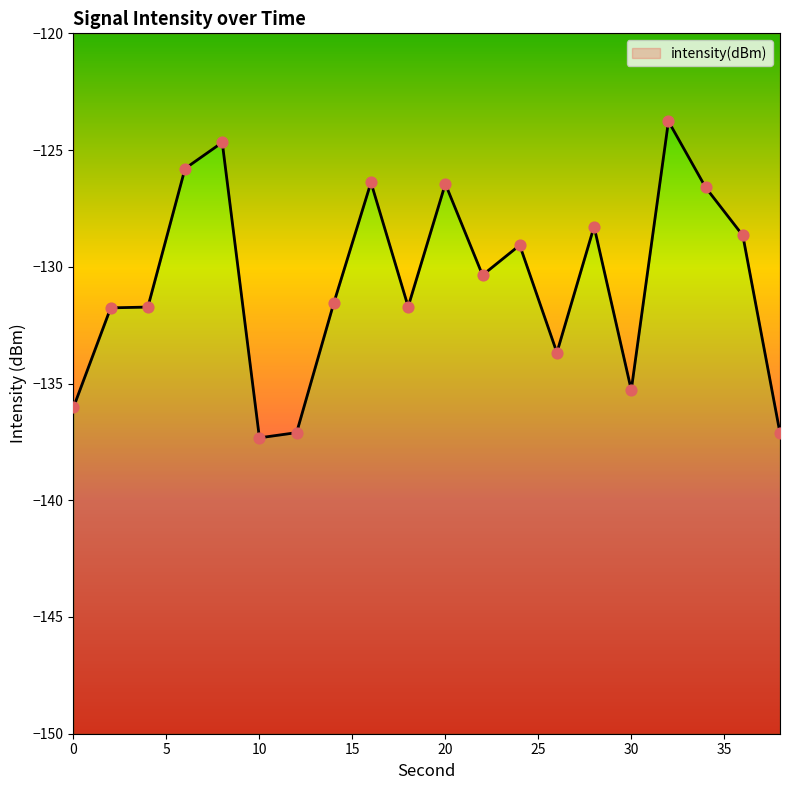

Between 30 and 22, which is larger?

22